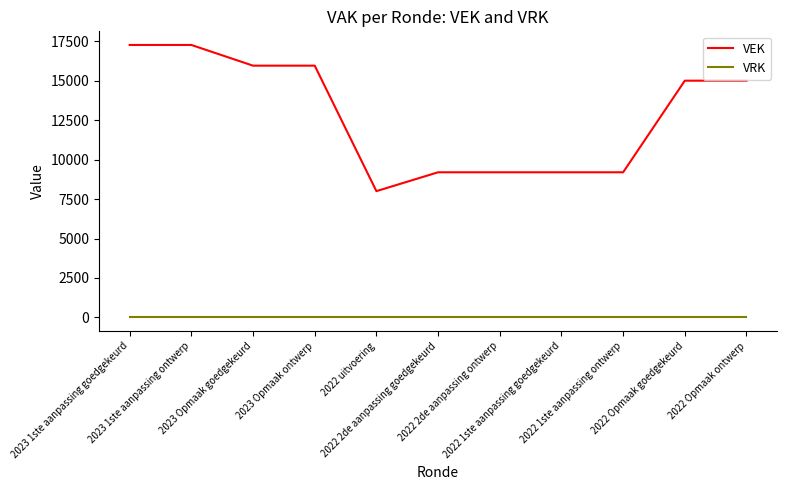

Rank the series by their average value, from highest to lowest.

VEK, VRK